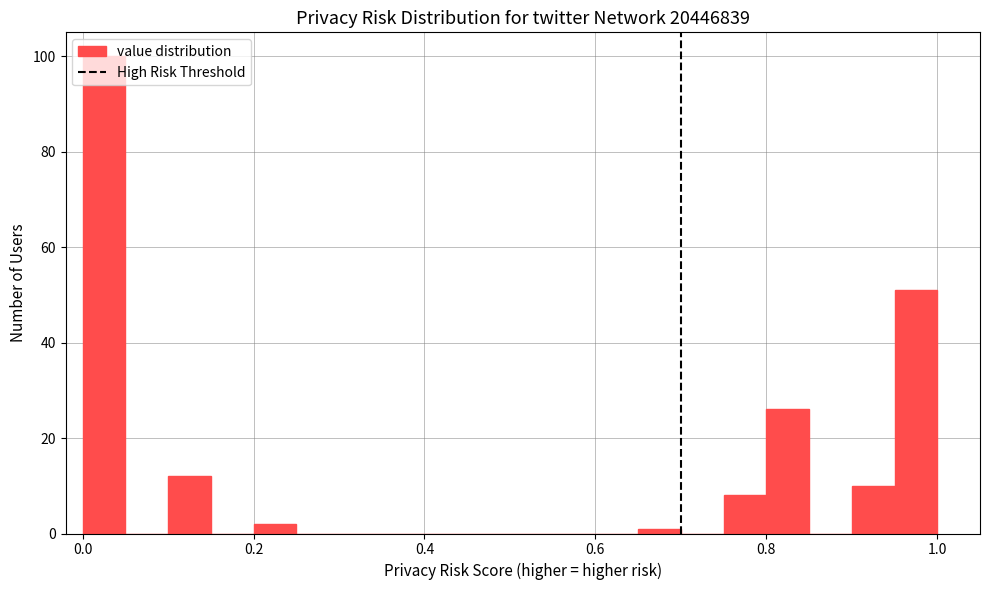

Read against the x-axis, roughly where is the centre of the tallest bar?

0.02